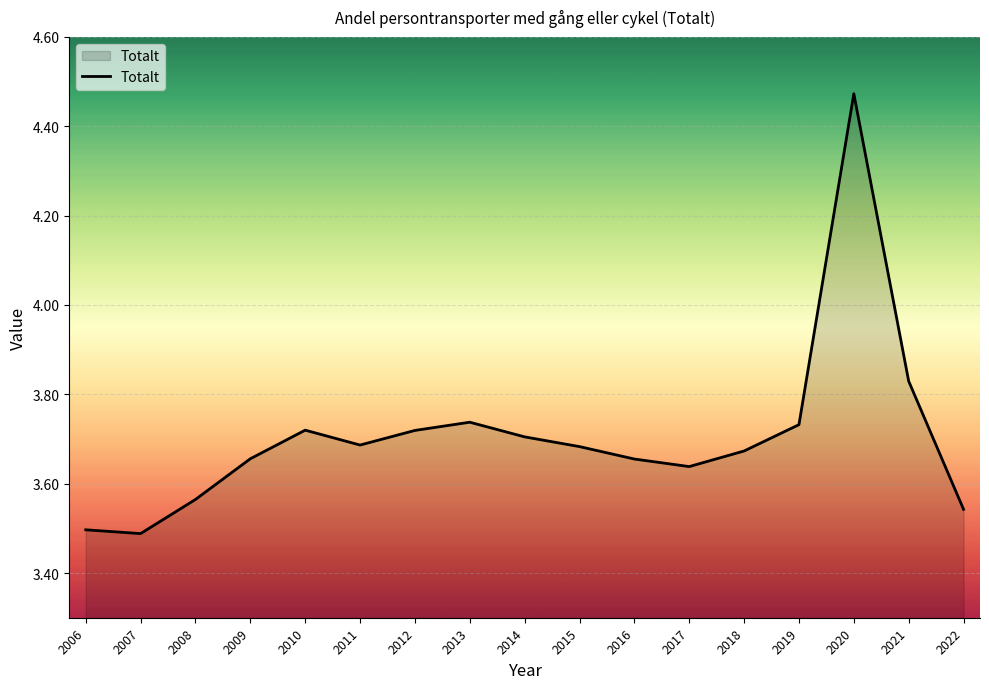

Which has a higher value, 2010 or 2022?

2010